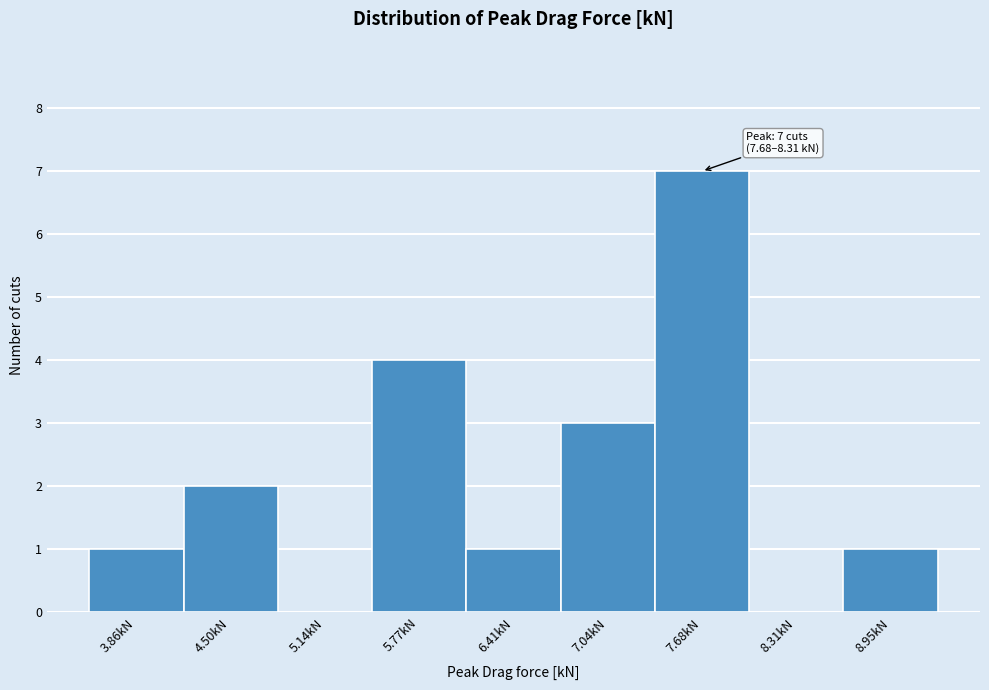

Reading left to right, what are all the values shown in this chart?

3.86kN=1	4.50kN=2	5.14kN=0	5.77kN=4	6.41kN=1	7.04kN=3	7.68kN=7	8.31kN=0	8.95kN=1